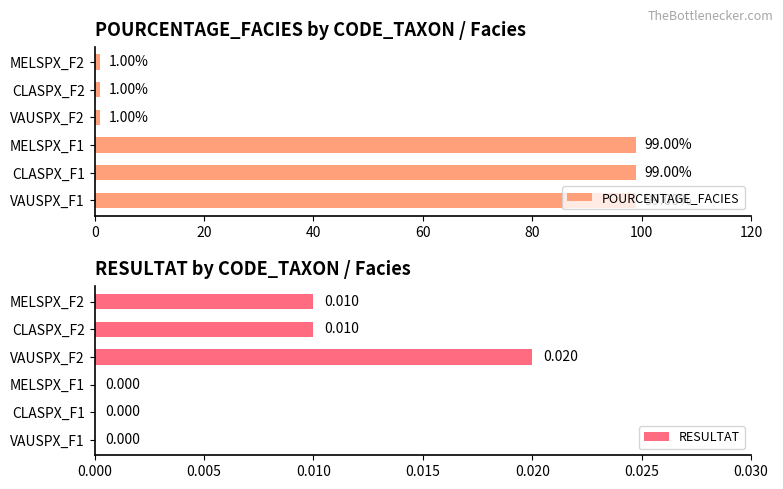

What is the sum of all POURCENTAGE_FACIES values?

300